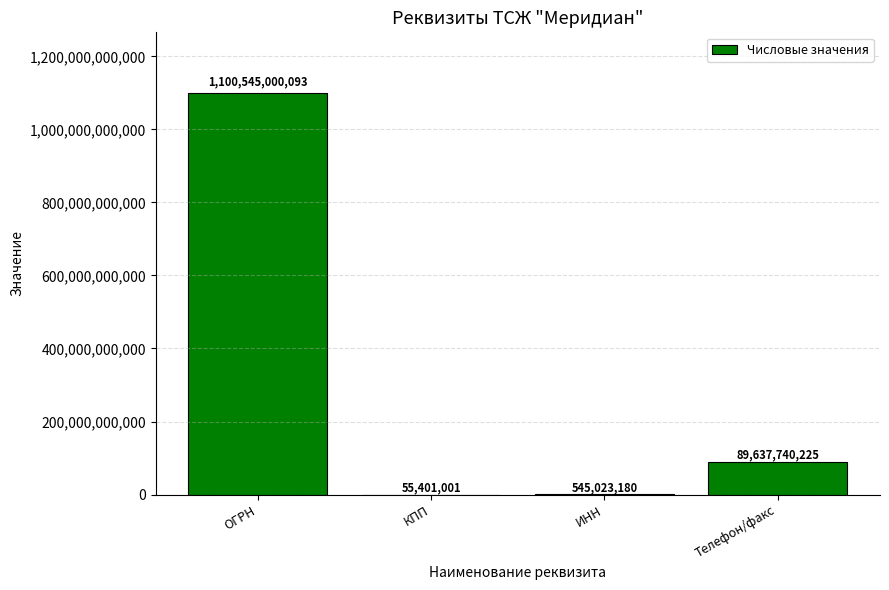

Reading right to left, list all the values displayed in this chart.

Телефон/факс=89637740225	ИНН=545023180	КПП=55401001	ОГРН=1100545000093